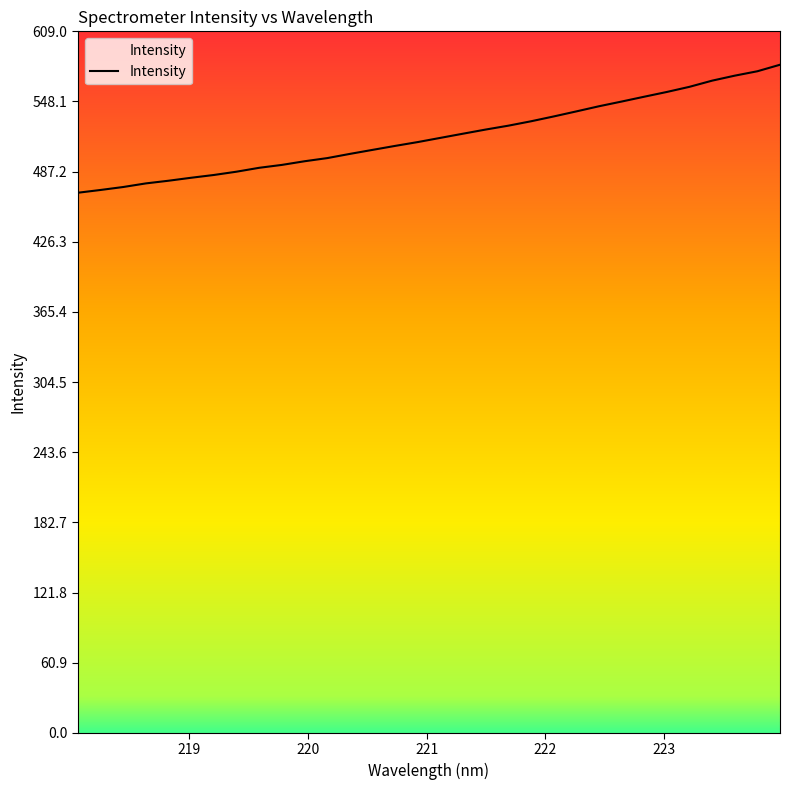

Is this an area chart (filled region under the line)?

No